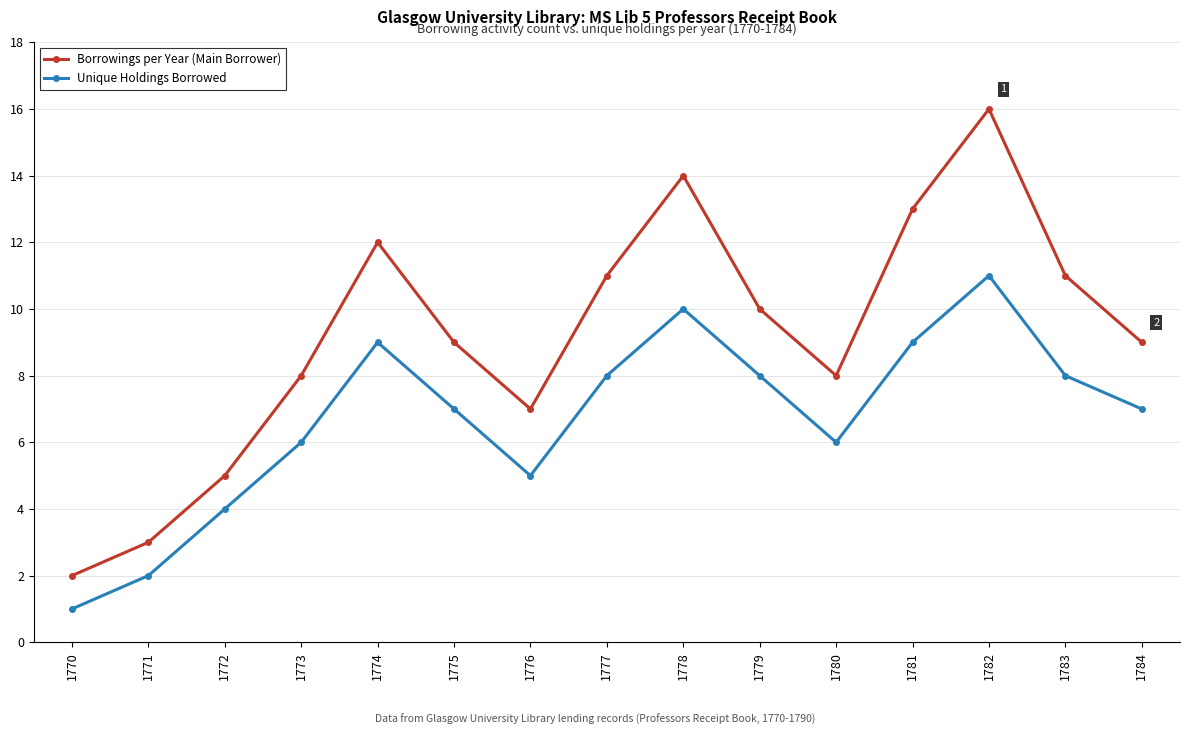

The value of Borrowings per Year (Main Borrower) at 1782 is 16. True or false?

True